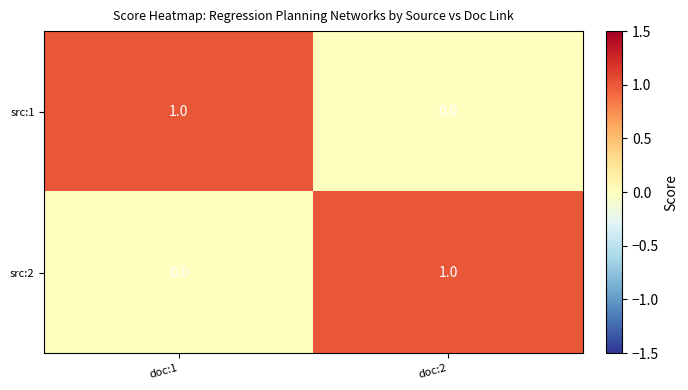

Reading left to right, list all the values displayed in this chart.

src:1: doc:1=1	doc:2=0
src:2: doc:1=0	doc:2=1